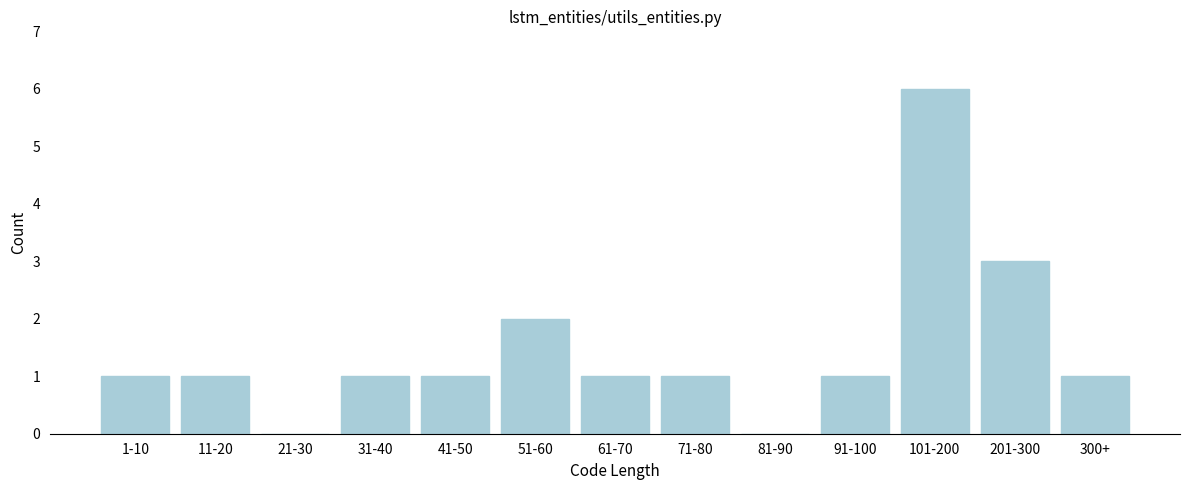

Reading right to left, what are all the values shown in this chart?

300+=1	201-300=3	101-200=6	91-100=1	81-90=0	71-80=1	61-70=1	51-60=2	41-50=1	31-40=1	21-30=0	11-20=1	1-10=1